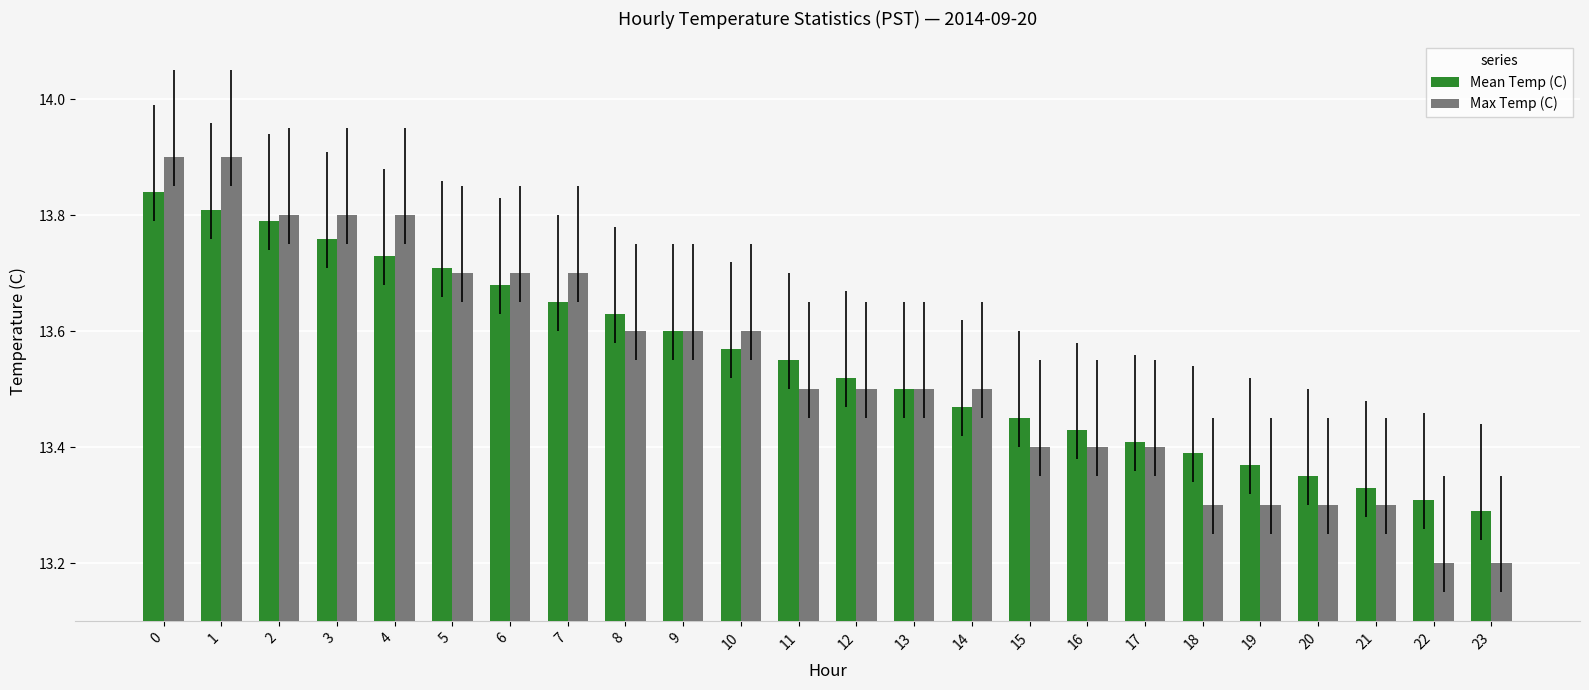

What is the greatest value displayed?

13.9